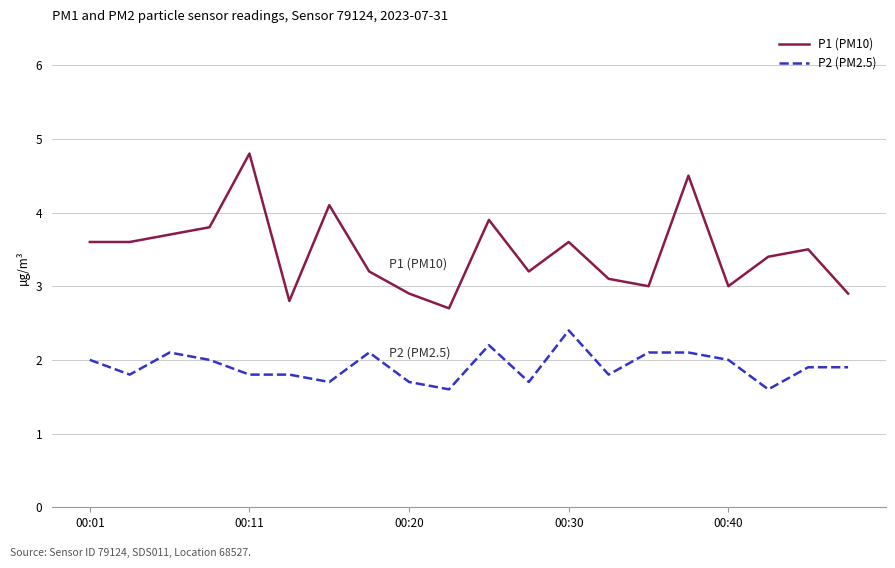

Which series has the largest total across all categories?

P1 (PM10)